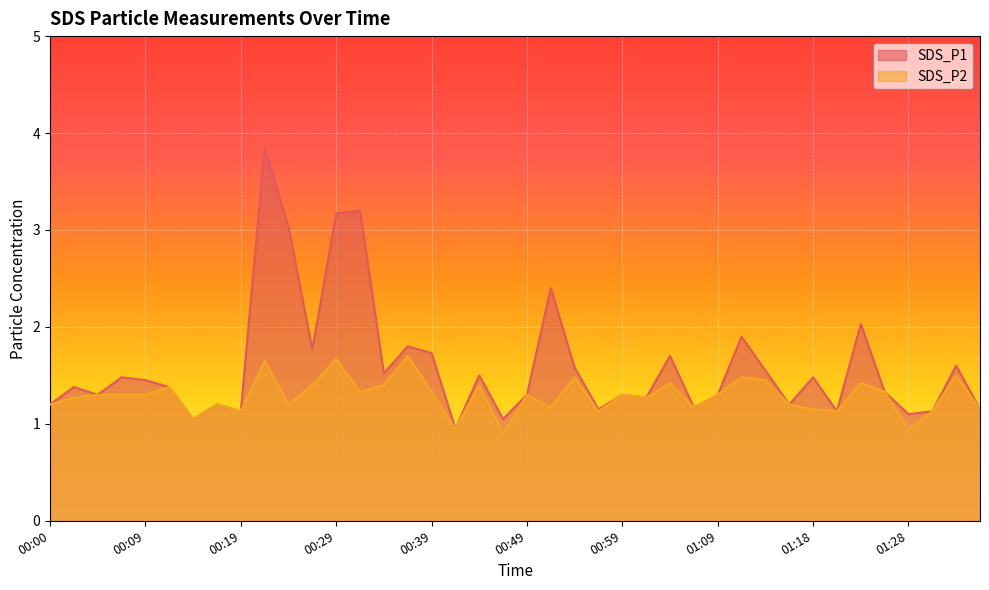

Rank the series by their average value, from highest to lowest.

SDS_P1, SDS_P2